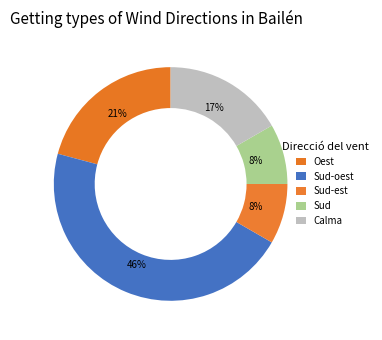

Count the number of slices in the pie.

5